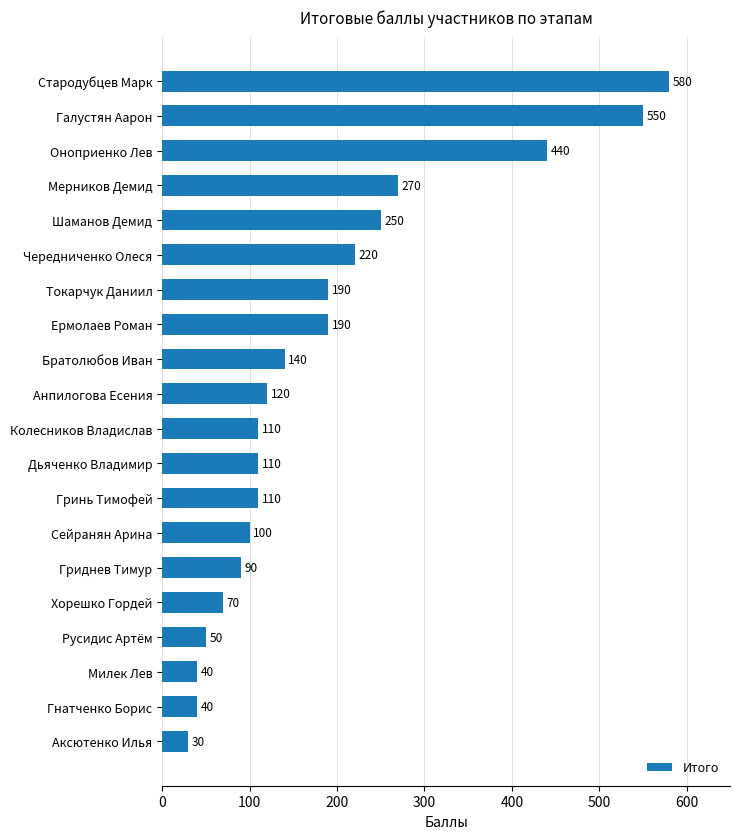

What value does the data have at Токарчук Даниил, to the nearest 100?

200